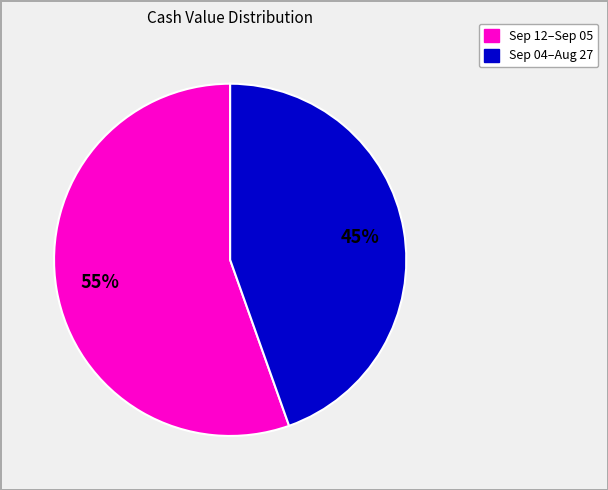

Is there any slice that represents more than half of the pie?

Yes